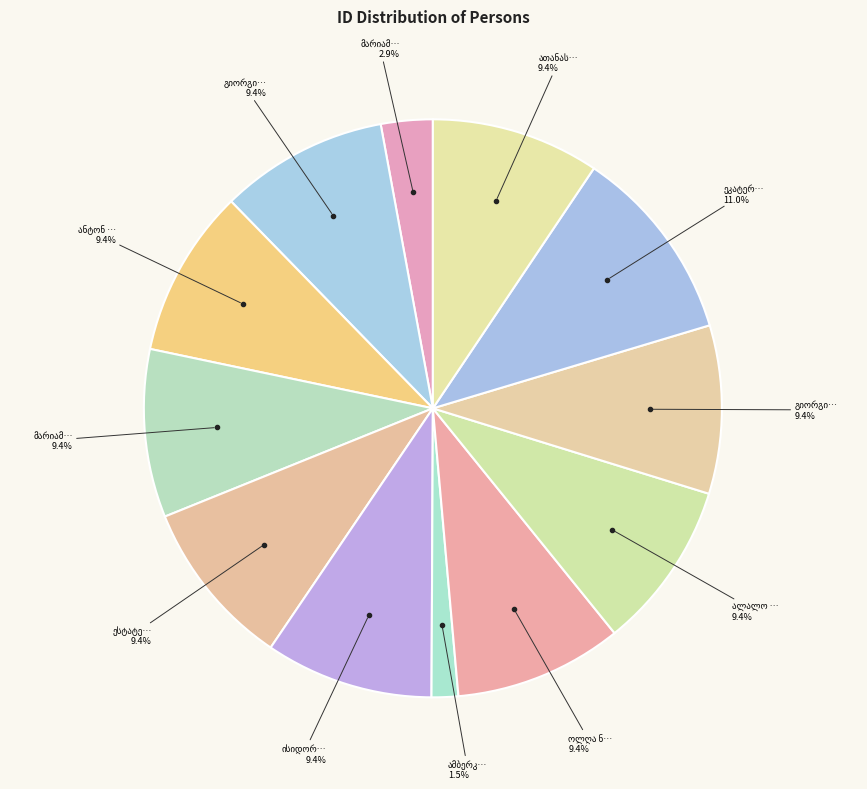

The გიორგი ნეიმანი slice represents 9% of the pie. True or false?

True